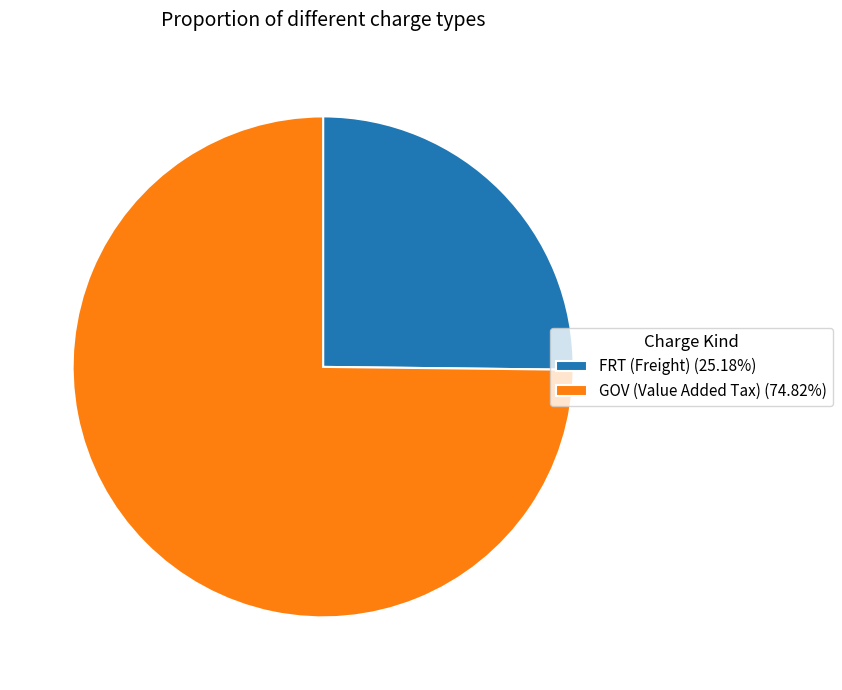

Is FRT (Freight) (25.18%) the majority of the pie?

No